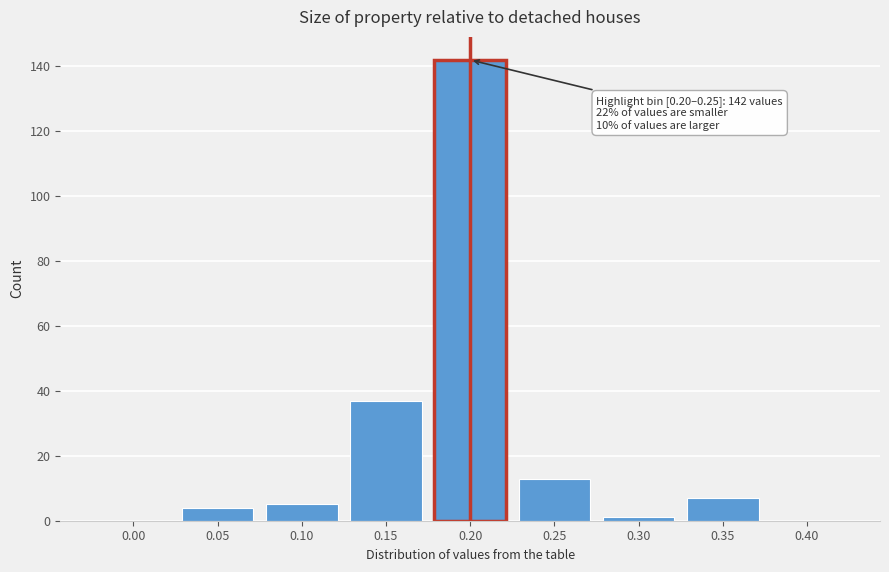

Reading right to left, extract all data points from this chart.

0.40=0	0.35=7	0.30=1	0.25=13	0.20=142	0.15=37	0.10=5	0.05=4	0.00=0